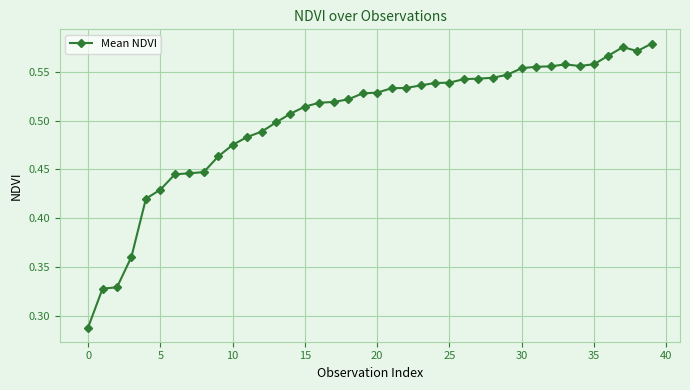

True or false: the data has more than 1 interior local peaks.

True